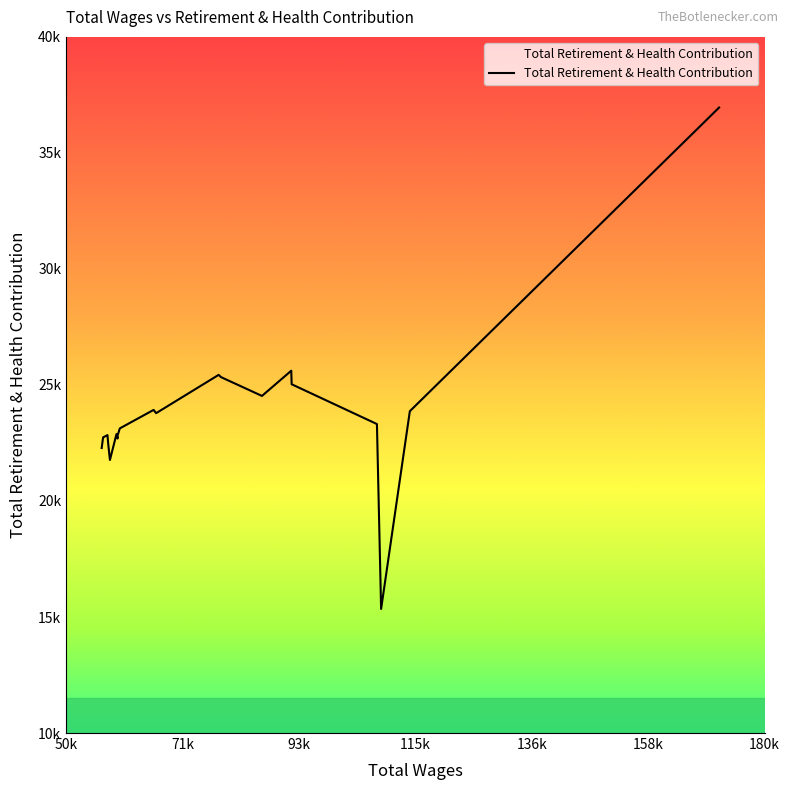

How many interior local valleys (lower than both neighbors) does the data have?

5